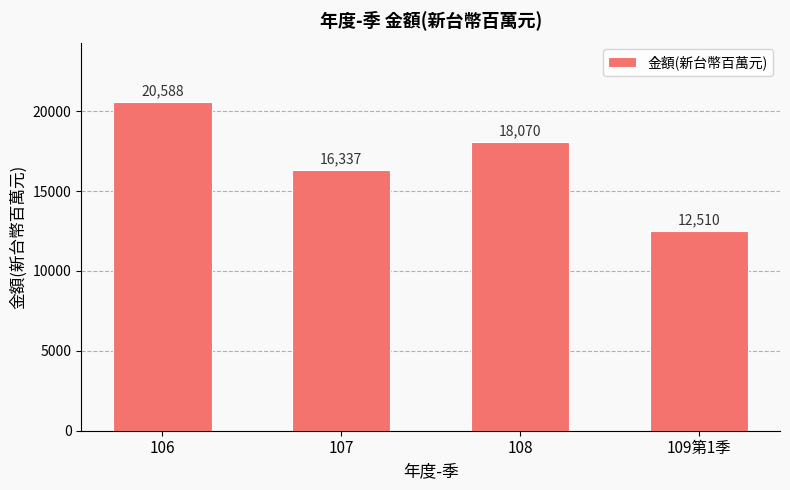

How many data points are less than 18070?

2